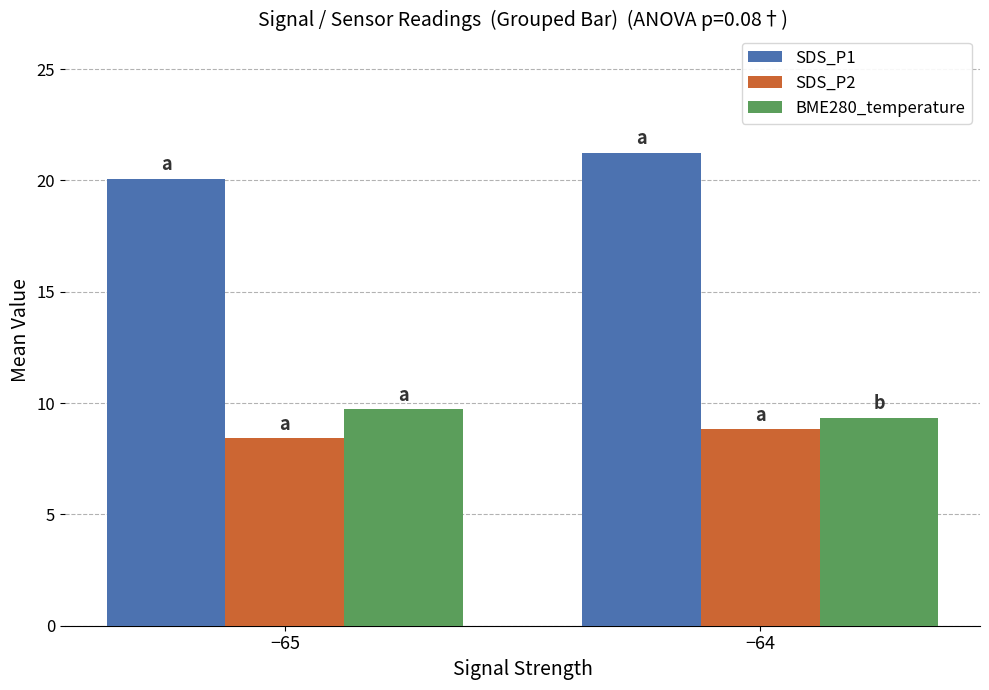

The value of SDS_P1 at −64 is 21.2. True or false?

True